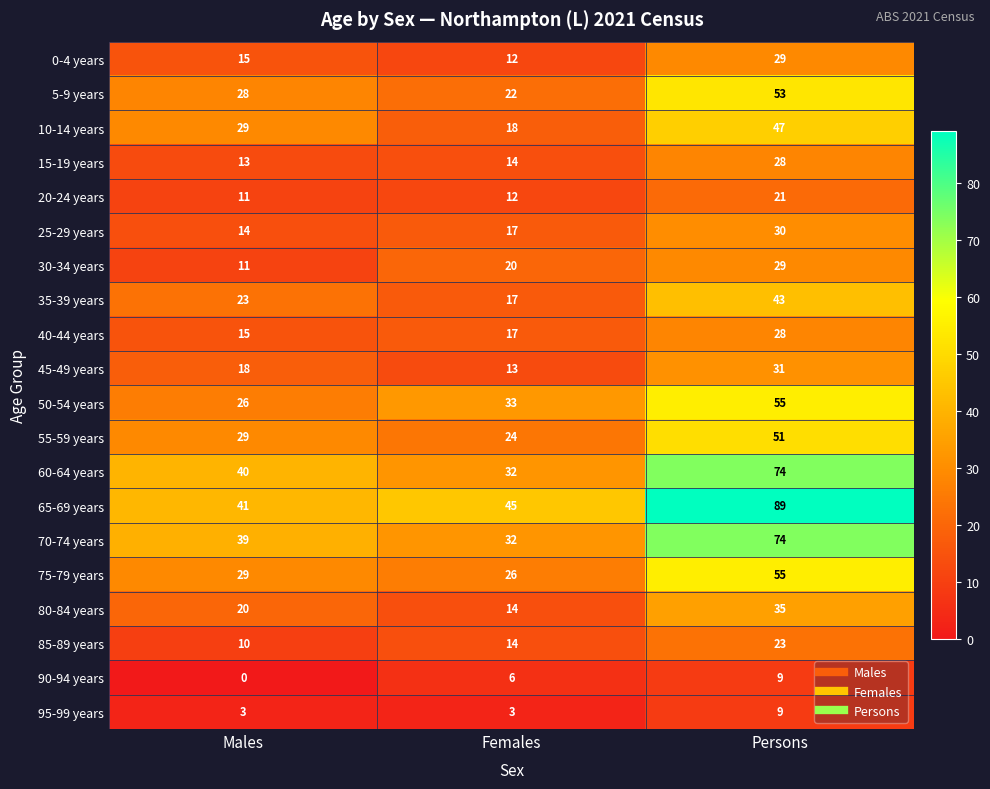

Is it true that 85-89 years equals 10 at Males?

True